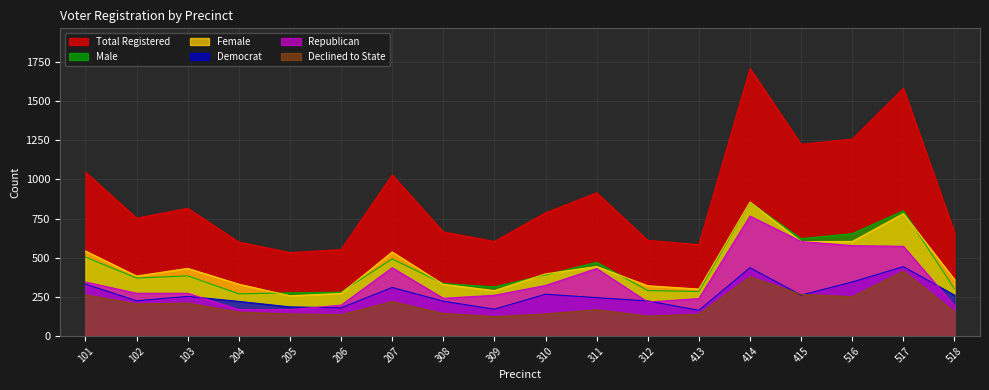

Reading left to right, transcribe all the data shown in this chart.

totreg_r: 101=1047	102=753	103=816	204=600	205=533	206=552	207=1029	308=665	309=604	310=787	311=915	312=611	413=584	414=1709	415=1225	516=1258	517=1582	518=662
dem: 101=331	102=225	103=253	204=221	205=186	206=180	207=310	308=222	309=171	310=267	311=245	312=224	413=164	414=436	415=261	516=345	517=443	518=261
rep: 101=345	102=273	103=273	204=169	205=168	206=197	207=436	308=241	309=260	310=323	311=431	312=217	413=239	414=766	415=604	516=577	517=573	518=194
dcl: 101=263	102=205	103=210	204=153	205=141	206=136	207=220	308=144	309=124	310=141	311=168	312=127	413=139	414=378	415=266	516=251	517=414	518=155
male: 101=504	102=370	103=384	204=269	205=276	206=280	207=492	308=335	309=314	310=390	311=471	312=290	413=284	414=853	415=622	516=654	517=800	518=301
female: 101=543	102=383	103=432	204=331	205=257	206=272	207=537	308=330	309=290	310=397	311=444	312=321	413=300	414=856	415=603	516=604	517=782	518=361